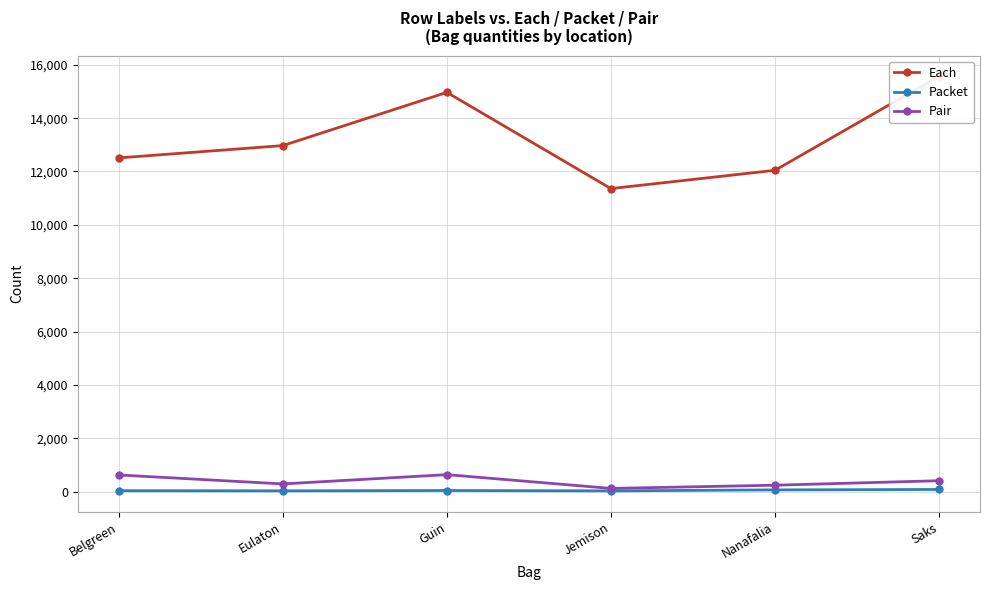

Which series has the largest total across all categories?

Each